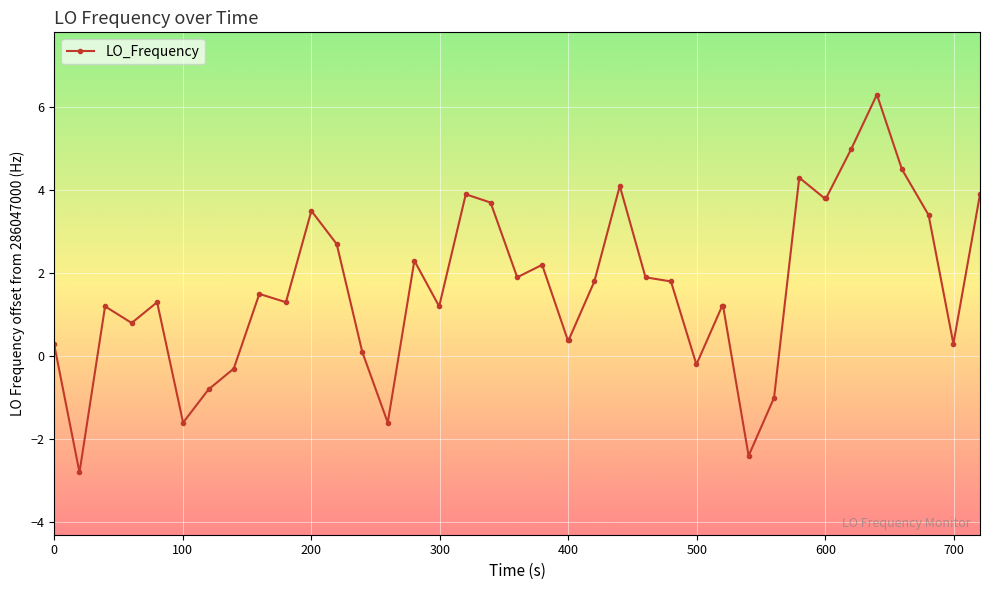

What is the sum of all values?

65.3